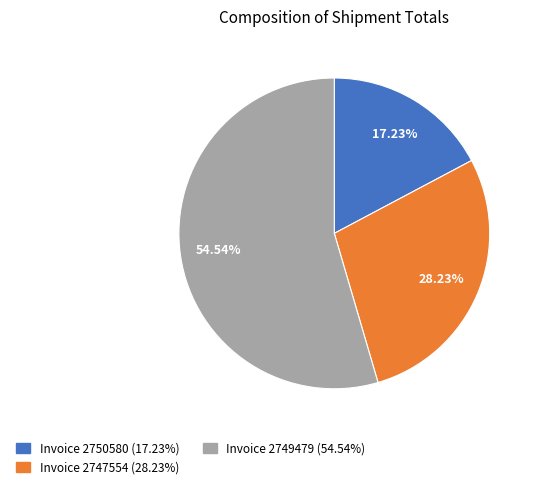

What is the majority slice?

Invoice 2749479